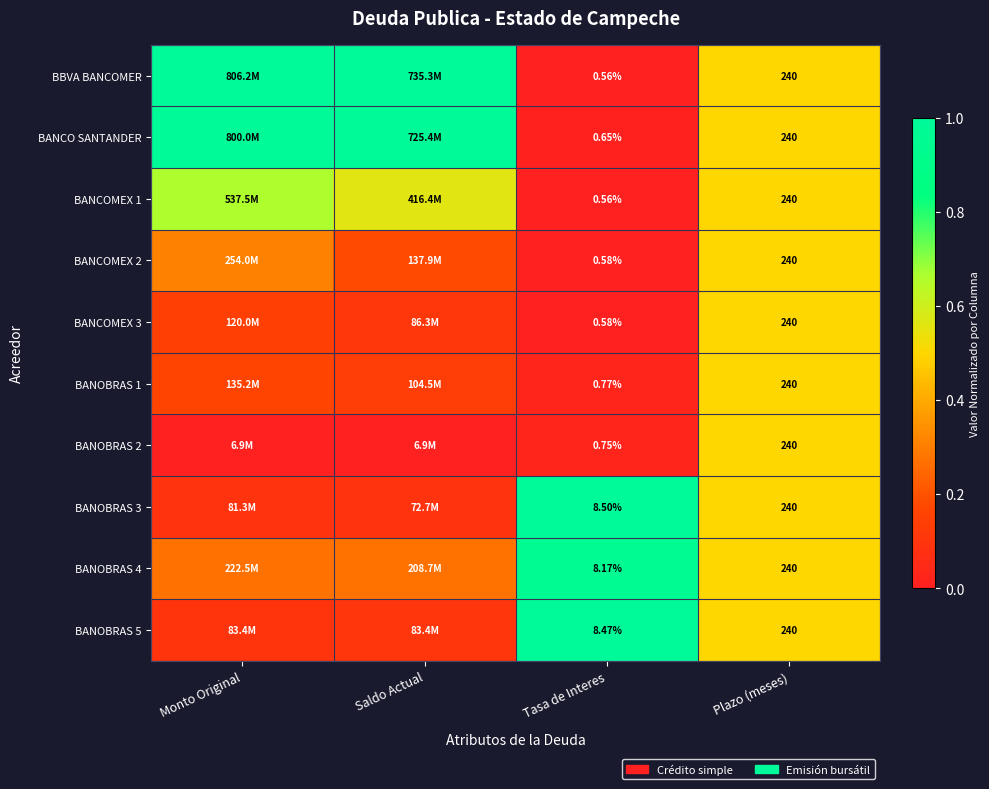

At which label is BBVA BANCOMER closest to 0?

Tasa de Interes